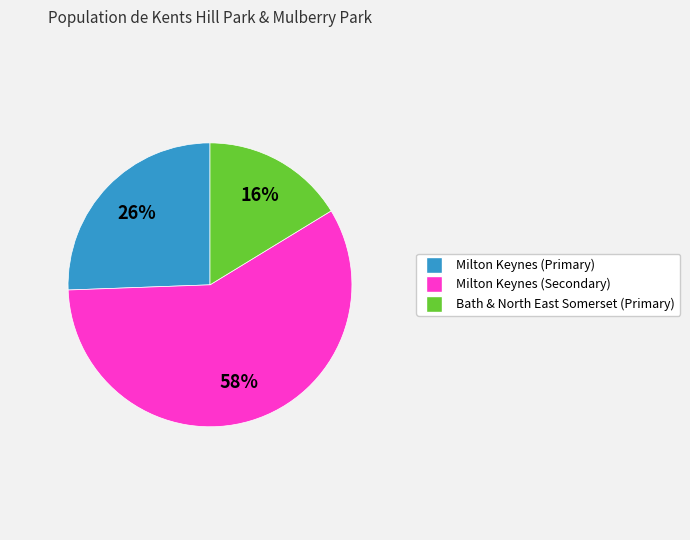

What is the ratio of the value at Bath & North East Somerset (Primary) to the value at Milton Keynes (Secondary)?

0.3